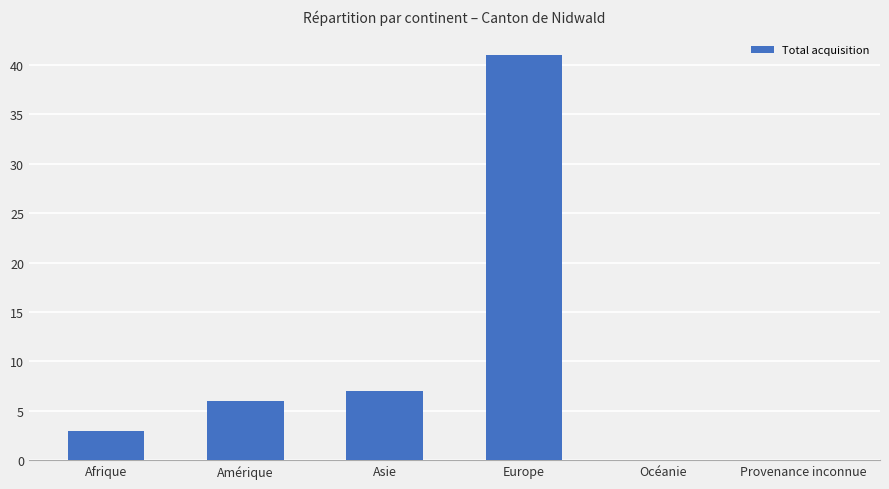

Reading left to right, extract all data points from this chart.

Afrique=3	Amérique=6	Asie=7	Europe=41	Océanie=0	Provenance inconnue=0